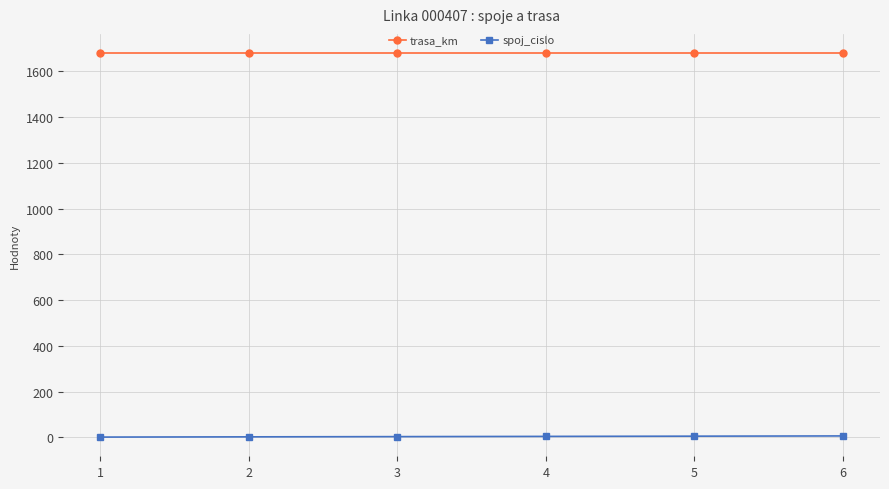

True or false: spoj_cislo has more than 2 points higher than both neighbors.

False